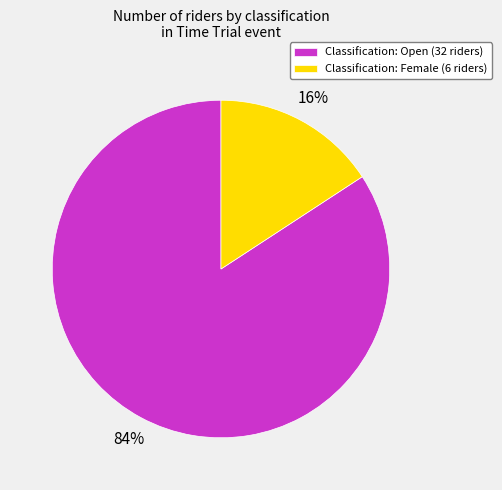

Which slice is the largest?

Classification: Open (32 riders)